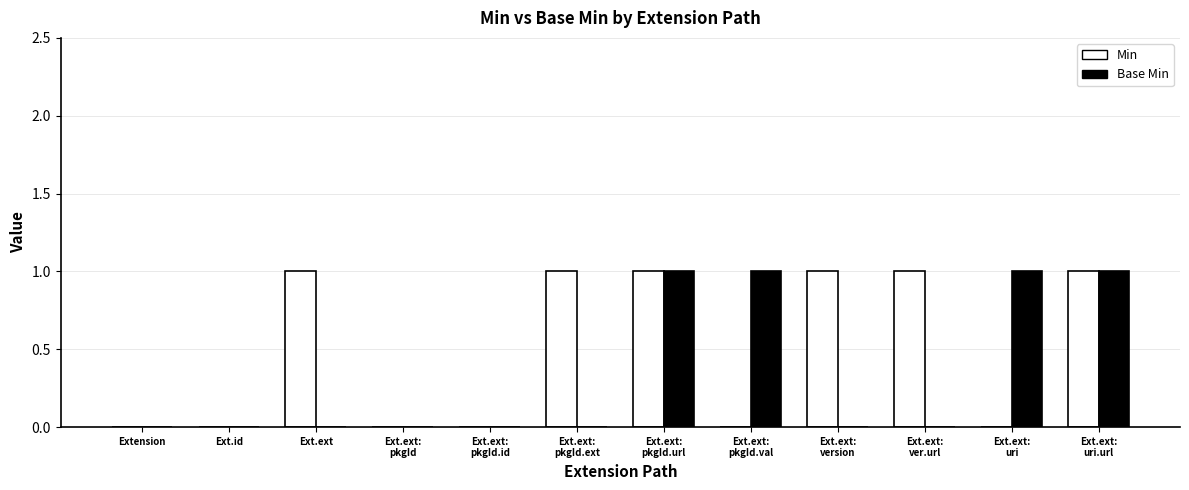

What is the sum of all Min values?

6